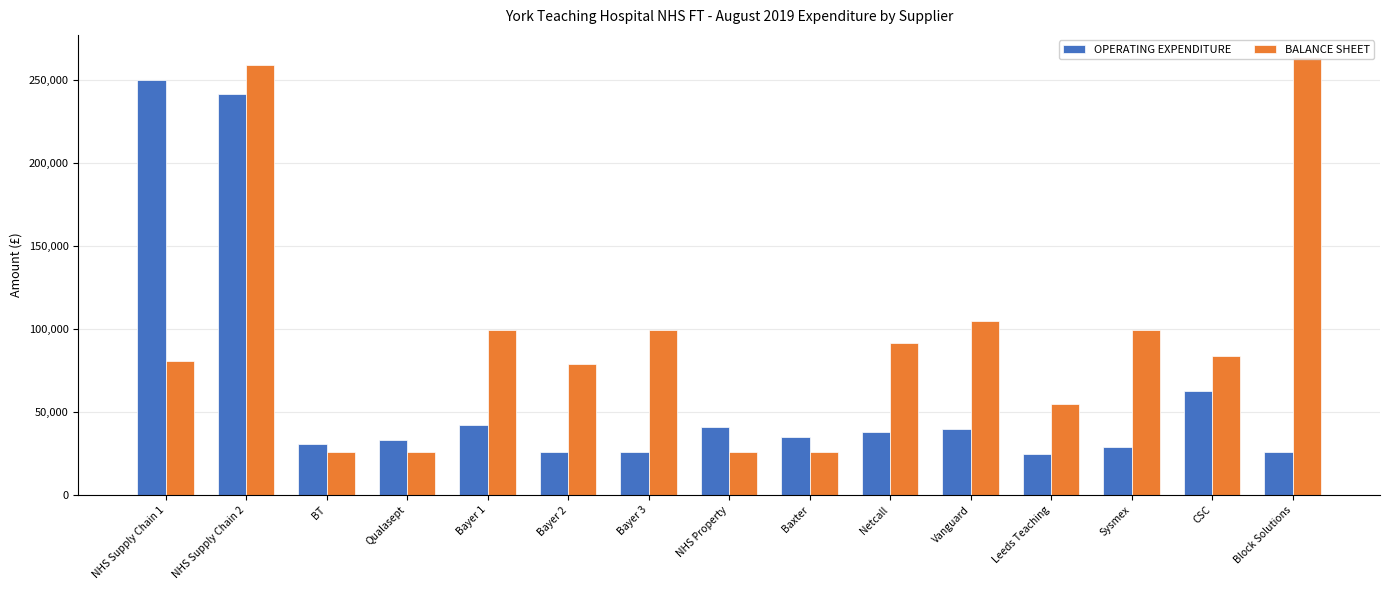

How many data points in OPERATING EXPENDITURE are above 35095?

8